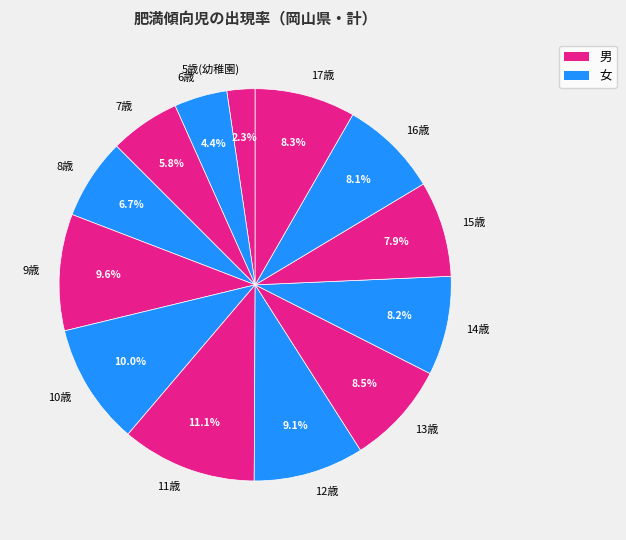

To the nearest percent, what portion does 12歳 represent?

9%